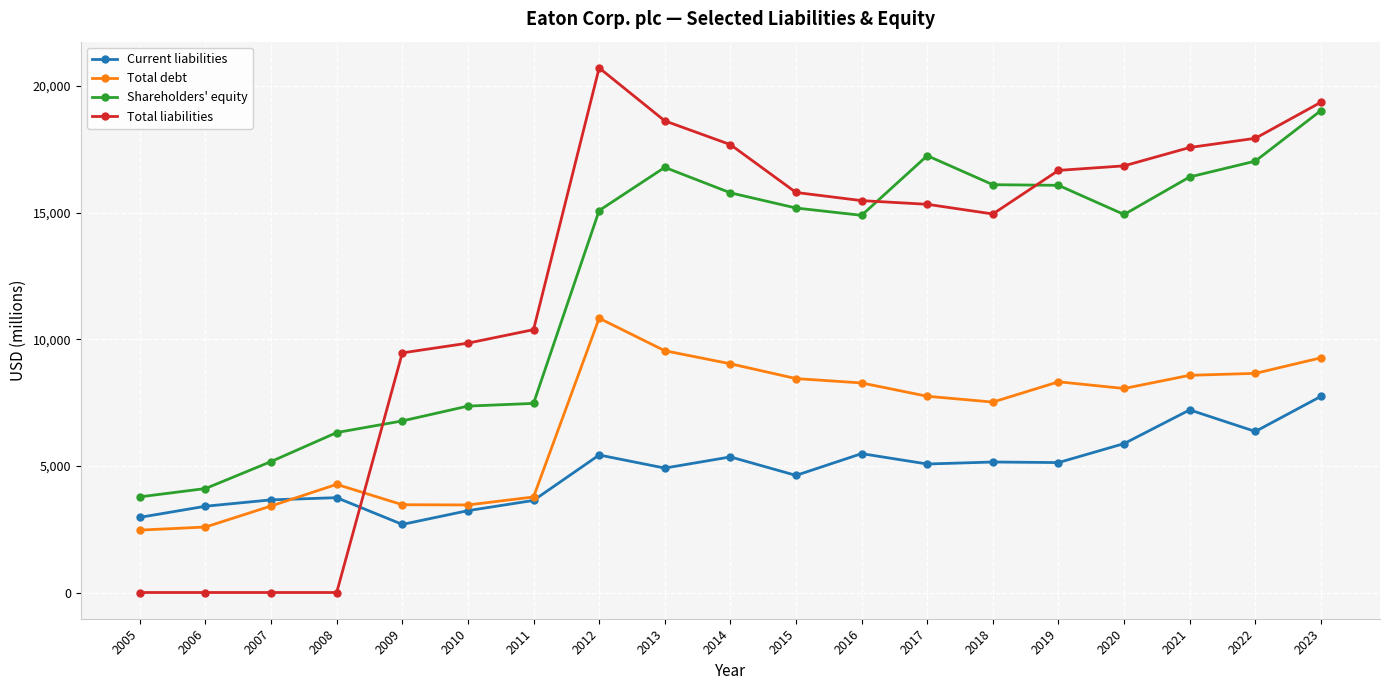

The value of Shareholders' equity at 2023 is 12182. True or false?

False